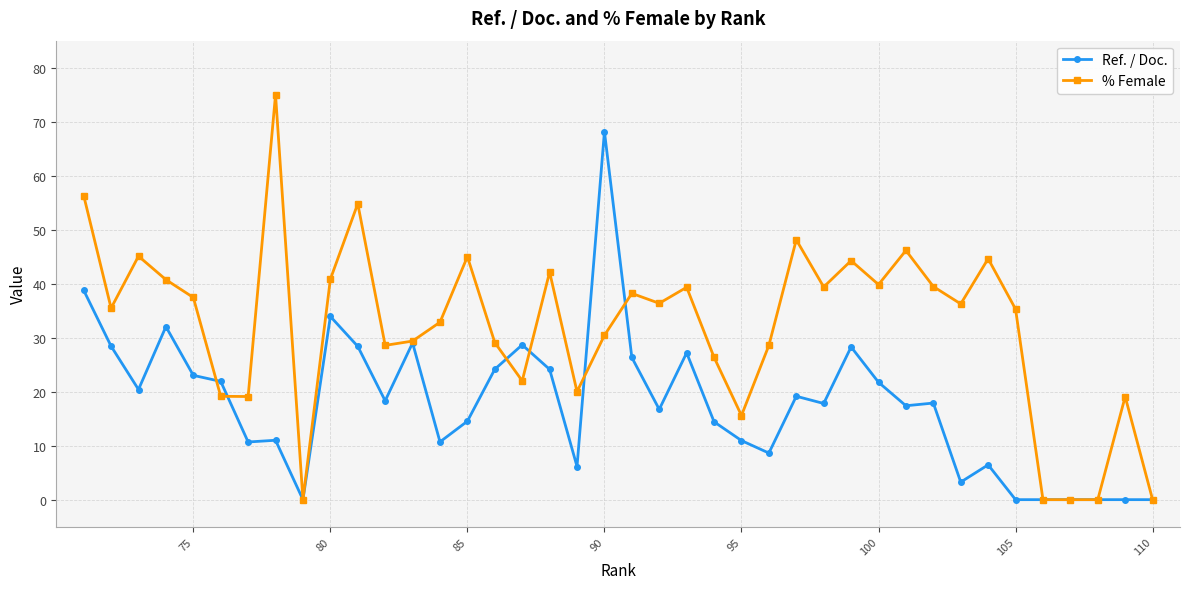

Does the chart have visible grid lines?

Yes